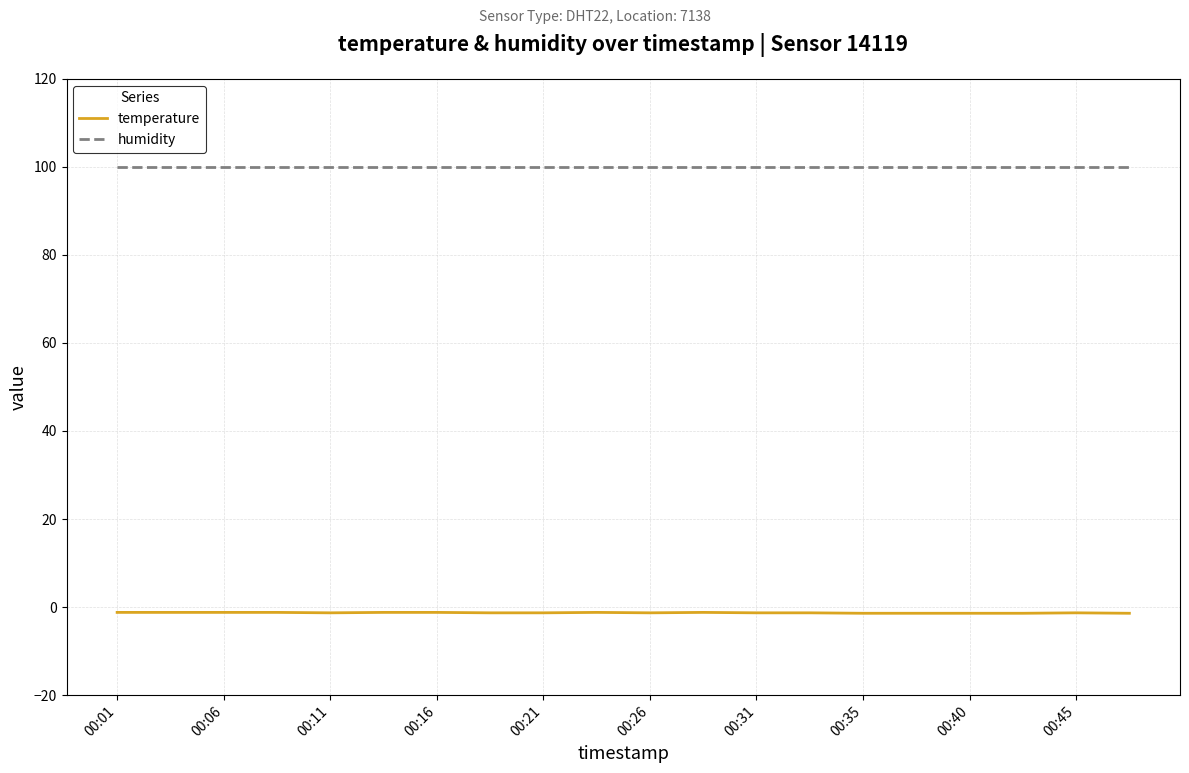

What is the greatest value displayed?

99.9